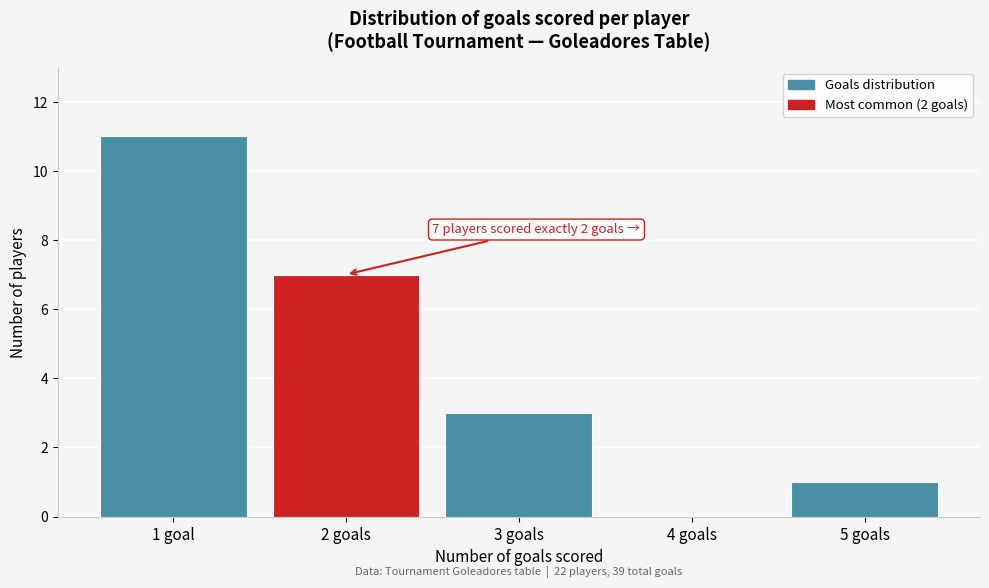

Reading left to right, transcribe all the data shown in this chart.

1 goal=11	2 goals=7	3 goals=3	4 goals=0	5 goals=1